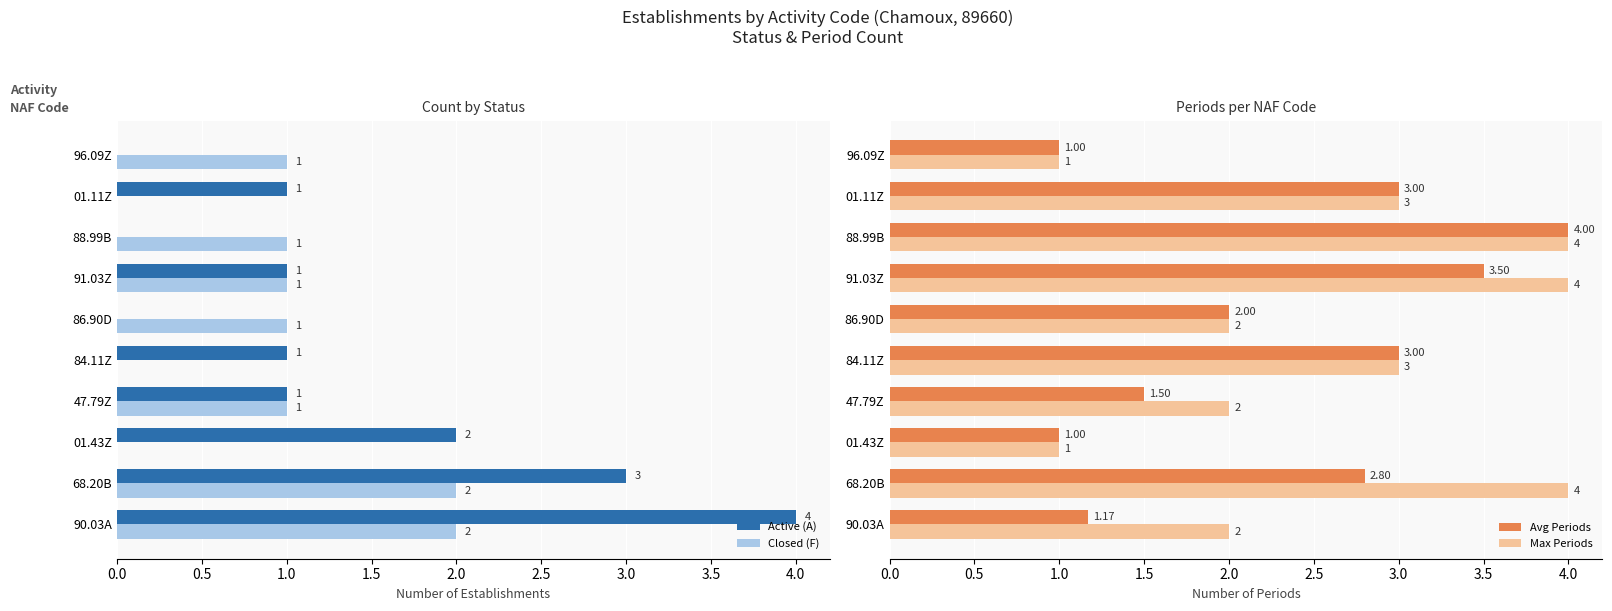

How many bars are there in each group?

4